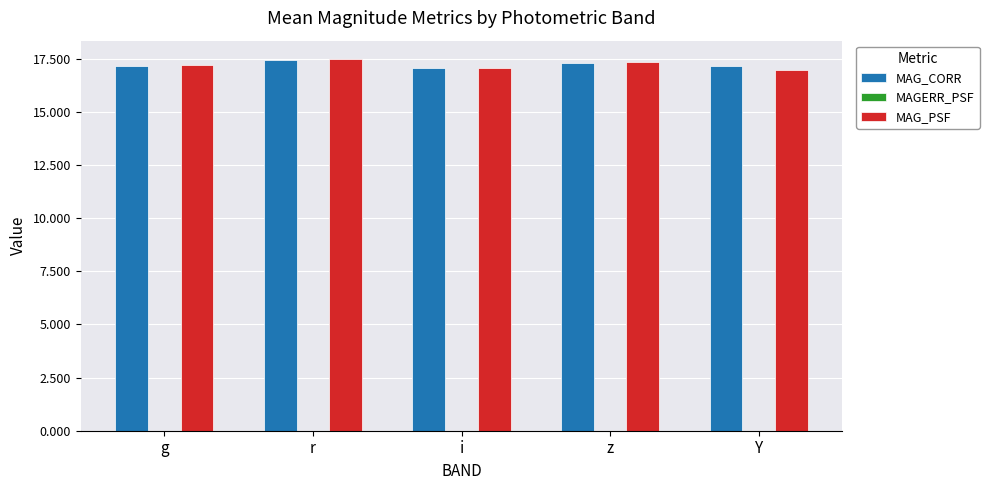

Is it true that MAG_CORR equals 31.1 at z?

False